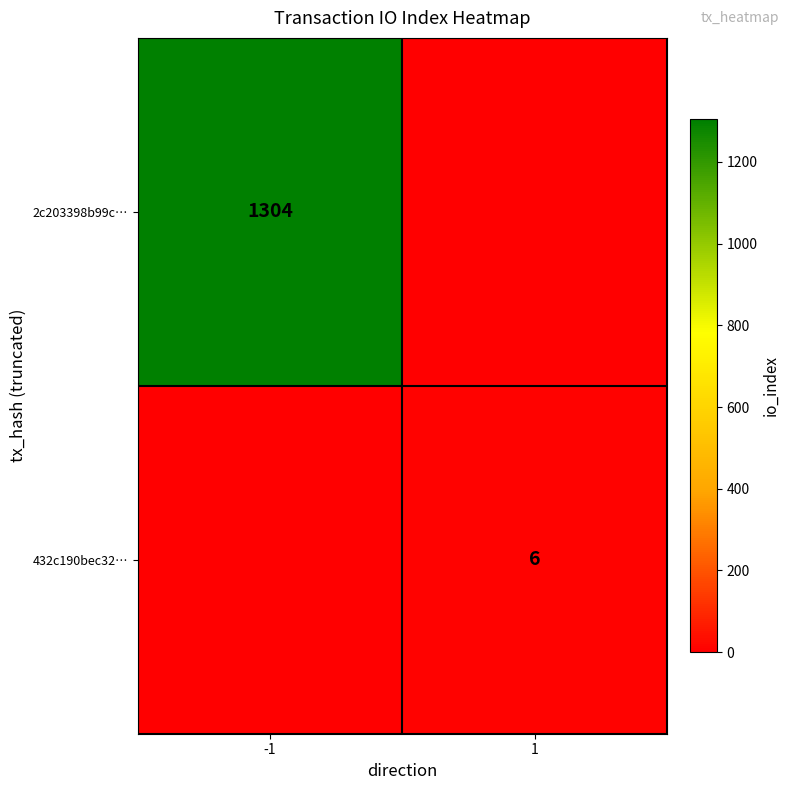

The 2c203398b99c… series shows 2216 at -1. True or false?

False